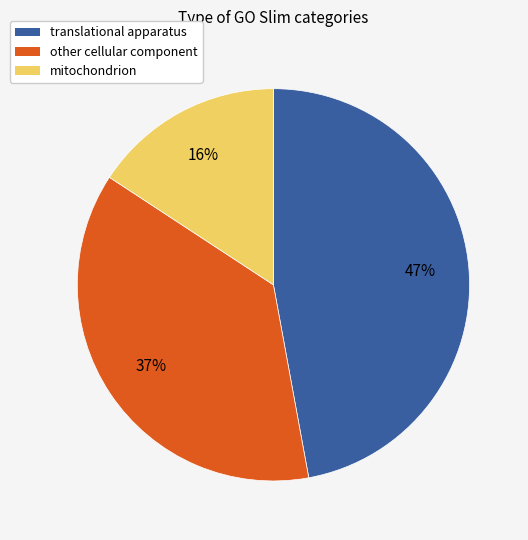

To the nearest percent, what is the average slice percentage?

33%